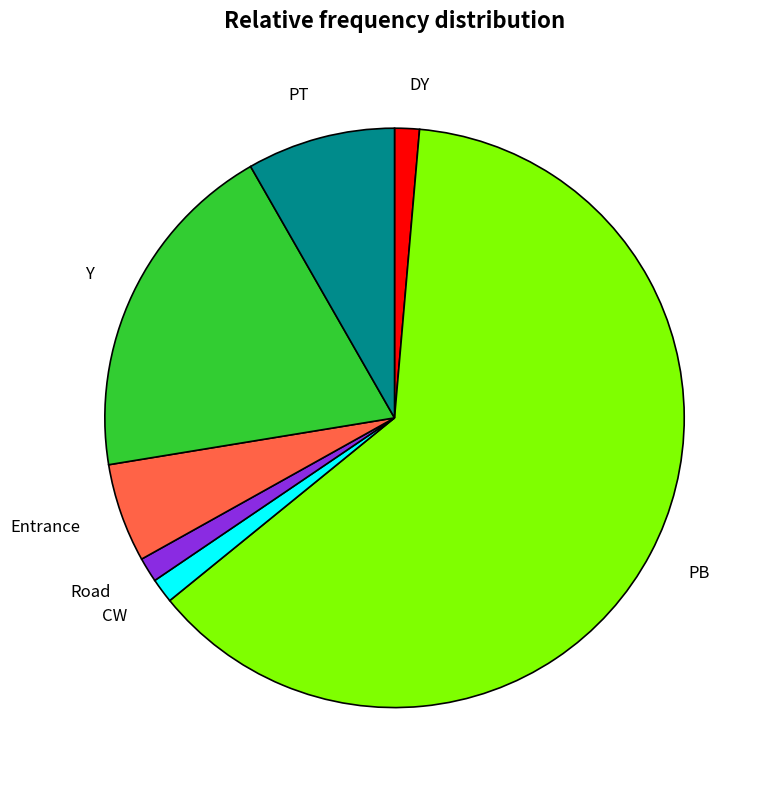

How many segments does this pie chart have?

7